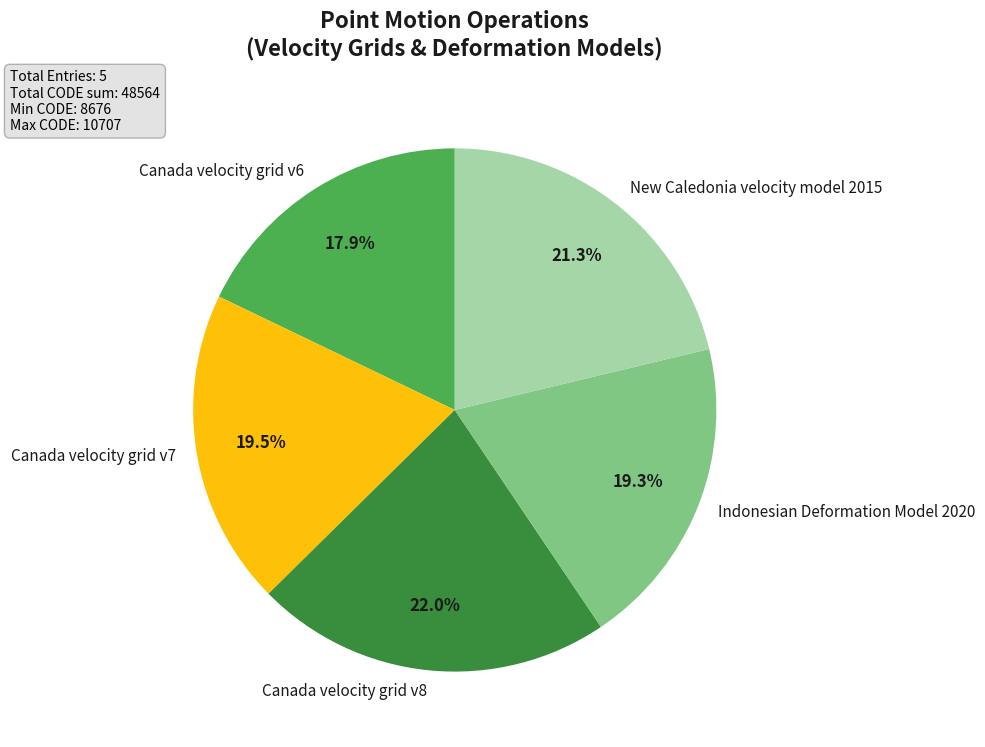

Does Canada velocity grid v6 account for over 50% of the chart?

No